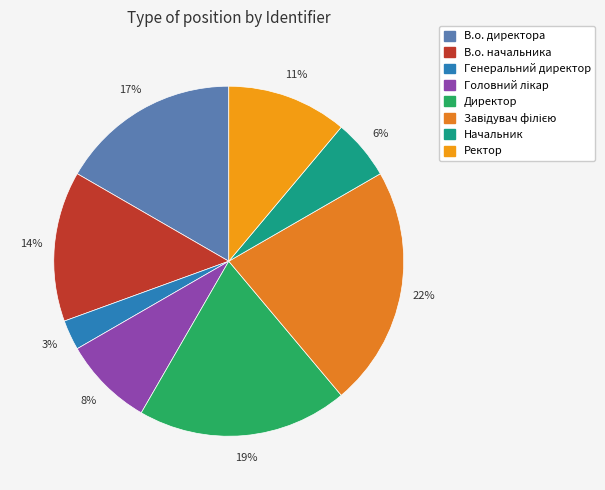

Does Завідувач філією represent more than half of the total?

No